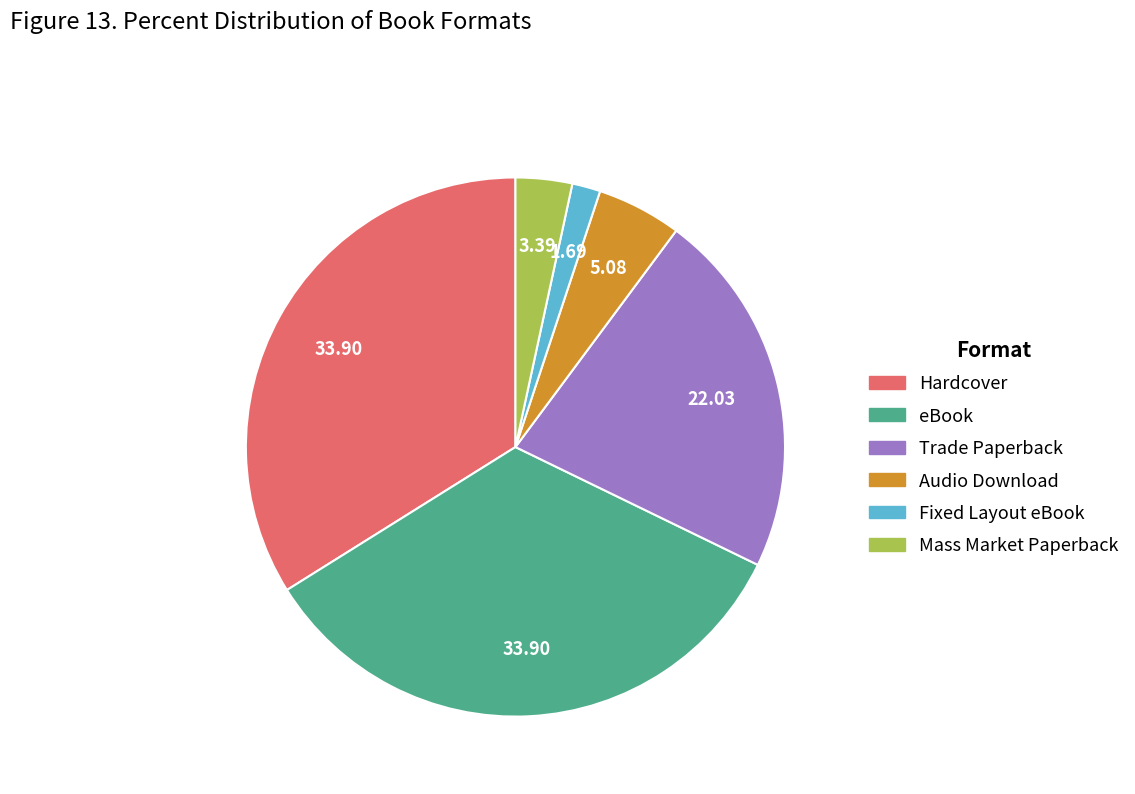

Between Fixed Layout eBook and Hardcover, which is larger?

Hardcover